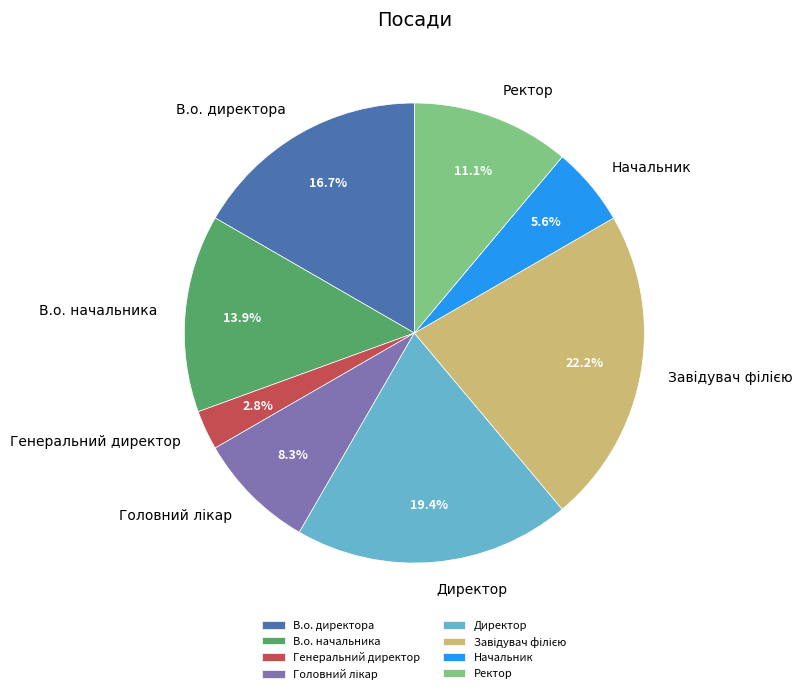

To the nearest percent, what portion does Ректор represent?

11%